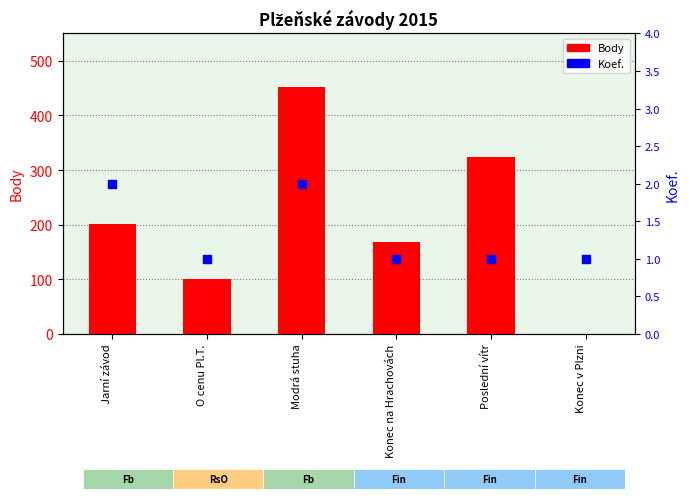

Which series reaches the minimum Y coordinate?

Body